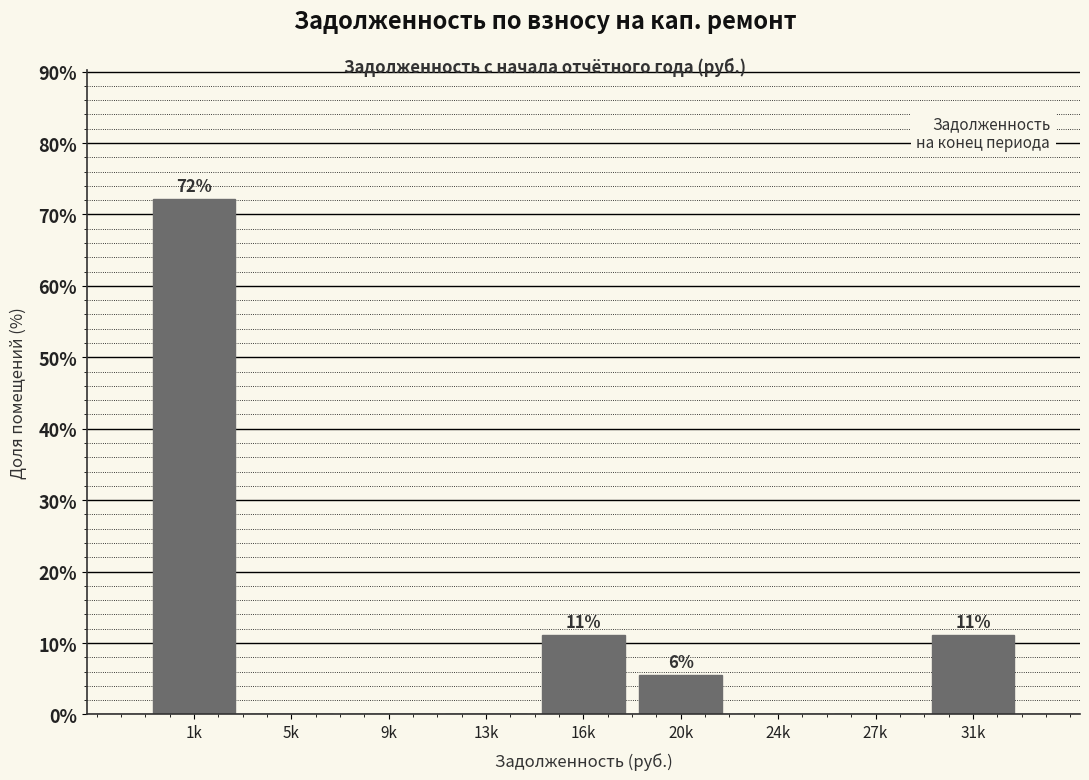

Reading left to right, list all the values displayed in this chart.

1k=72.2	5k=0.0	9k=0.0	13k=0.0	16k=11.1	20k=5.6	24k=0.0	27k=0.0	31k=11.1